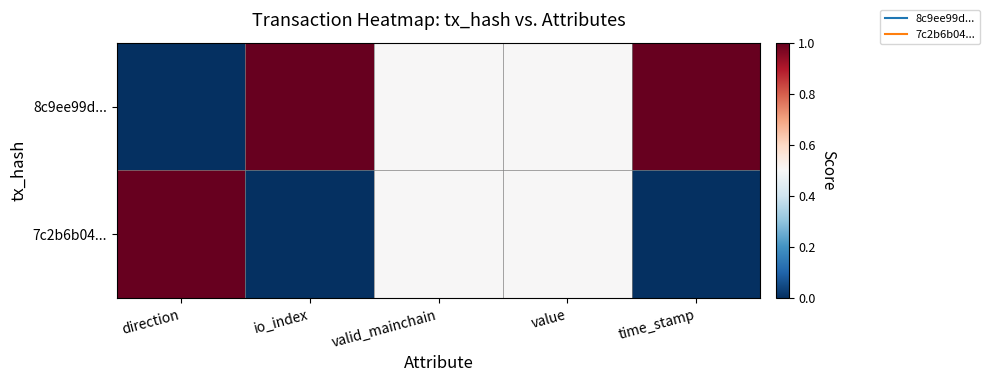

At which category is the sum across all series the highest?

direction